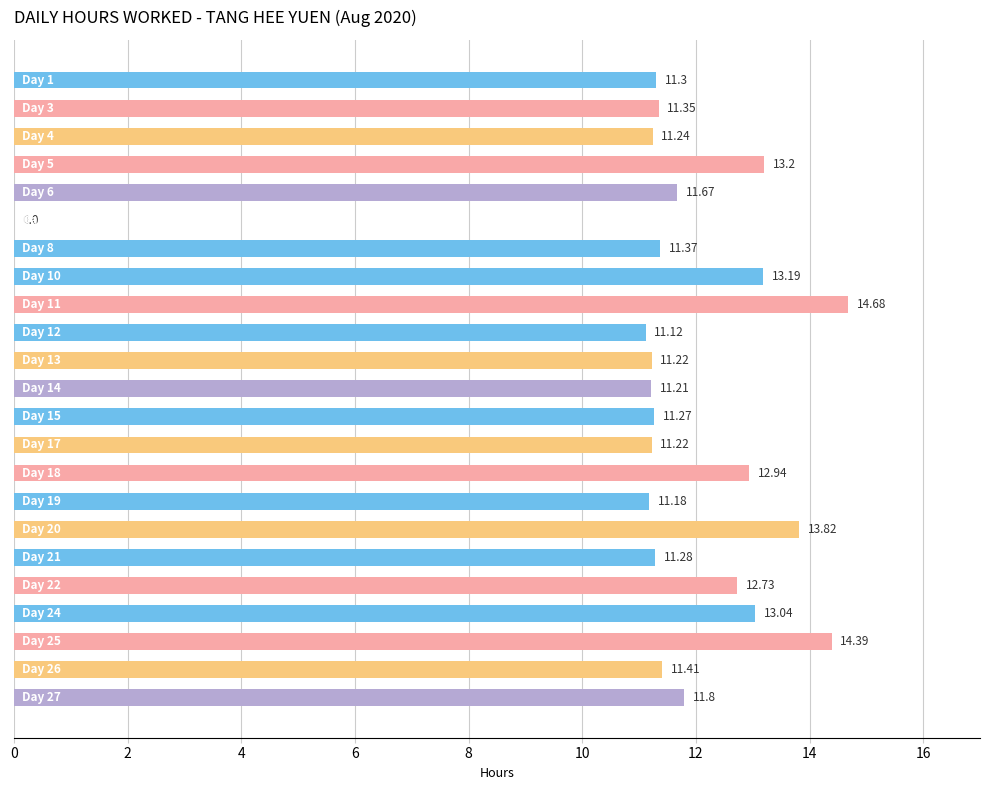

What is the sum of all values?

266.6